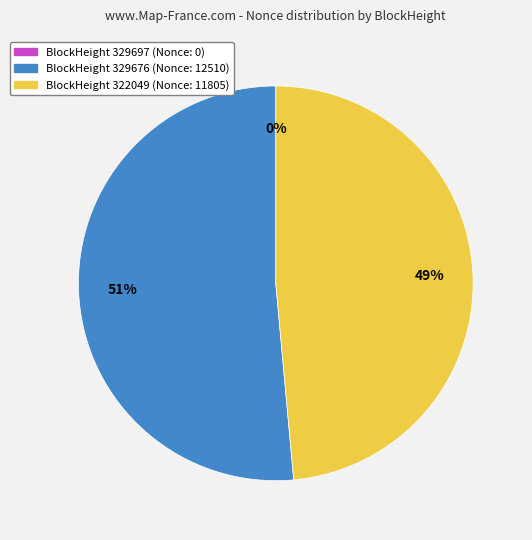

How many slices are in this pie chart?

3